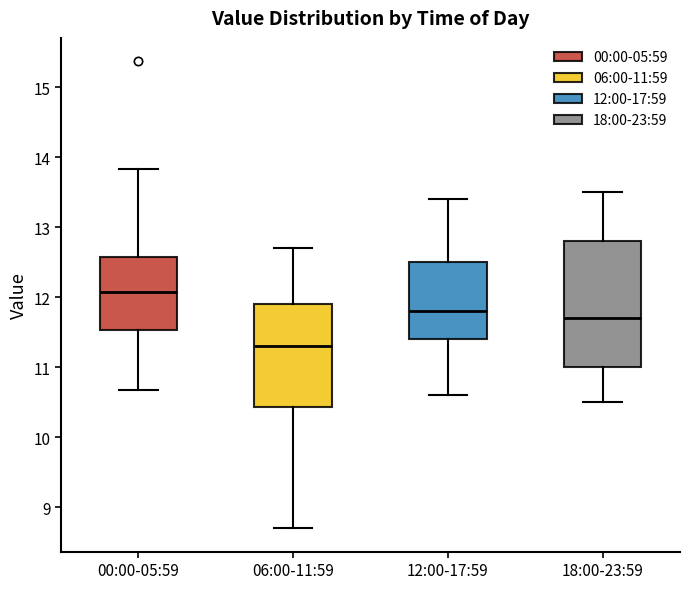

Which box's median line is the lowest?

06:00-11:59